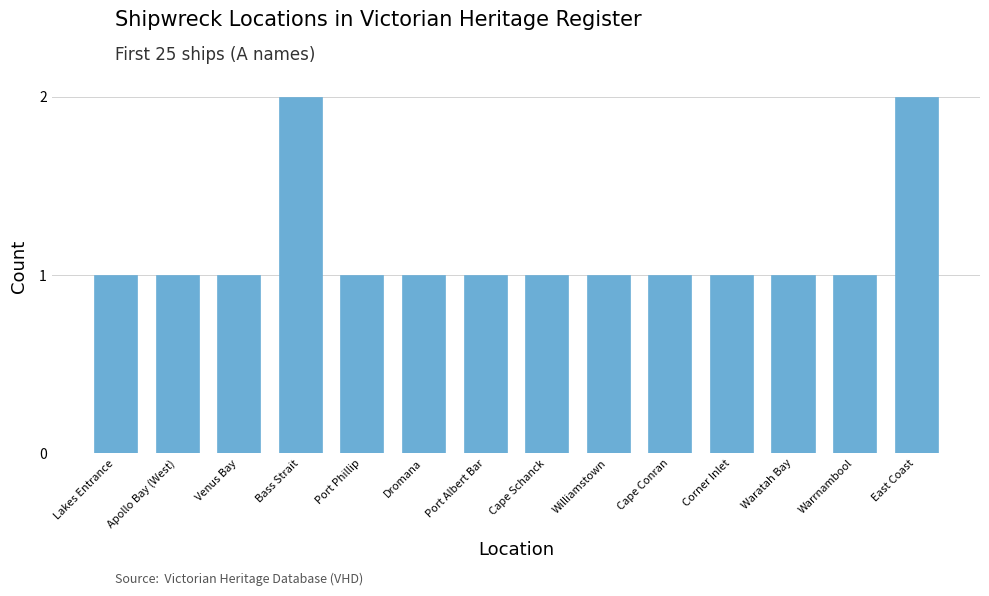

The chart shows a value of 1 at Dromana. True or false?

True